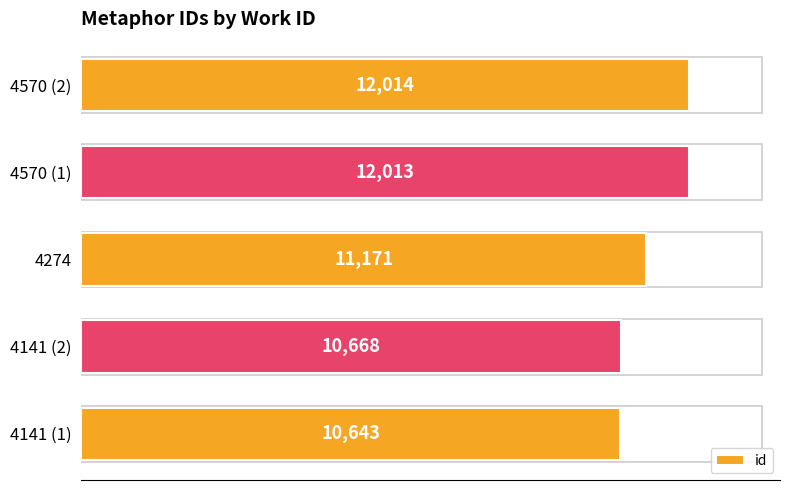

How many bars are there in total?

5